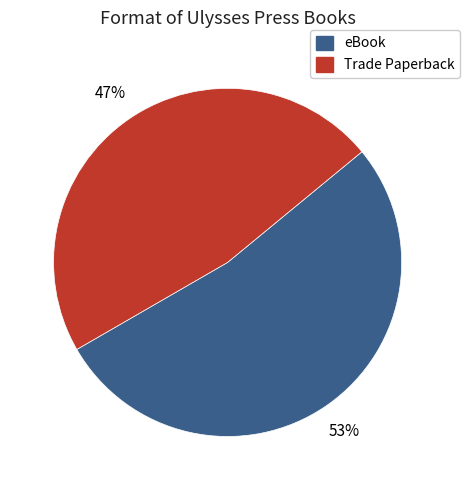

Is it true that Trade Paperback is 38% of the pie?

False